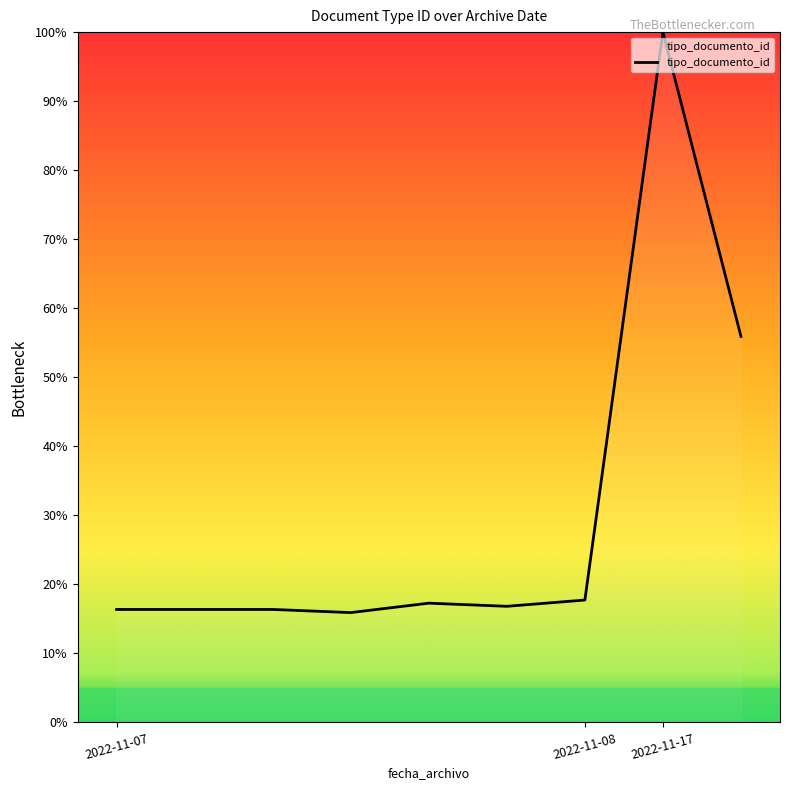

What is the difference between the maximum and minimum values?

84.1